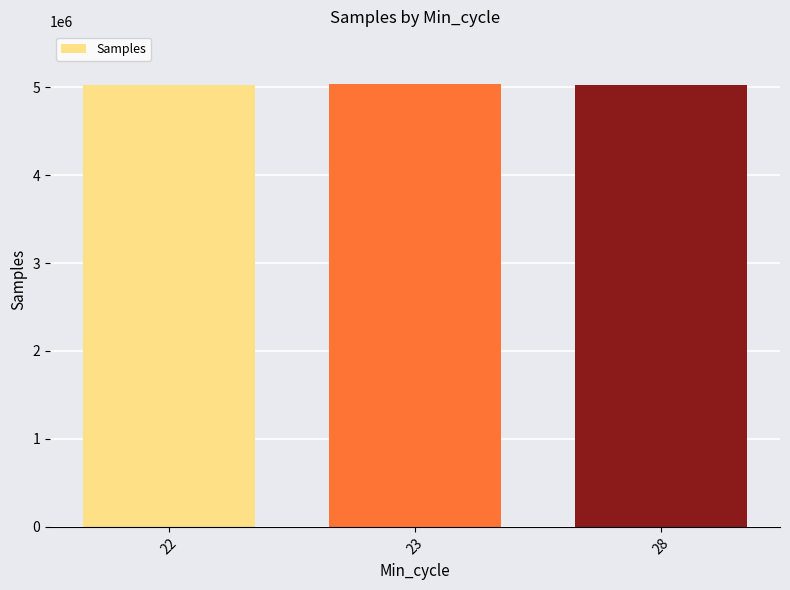

The chart shows a value of 5031213 at 23. True or false?

True